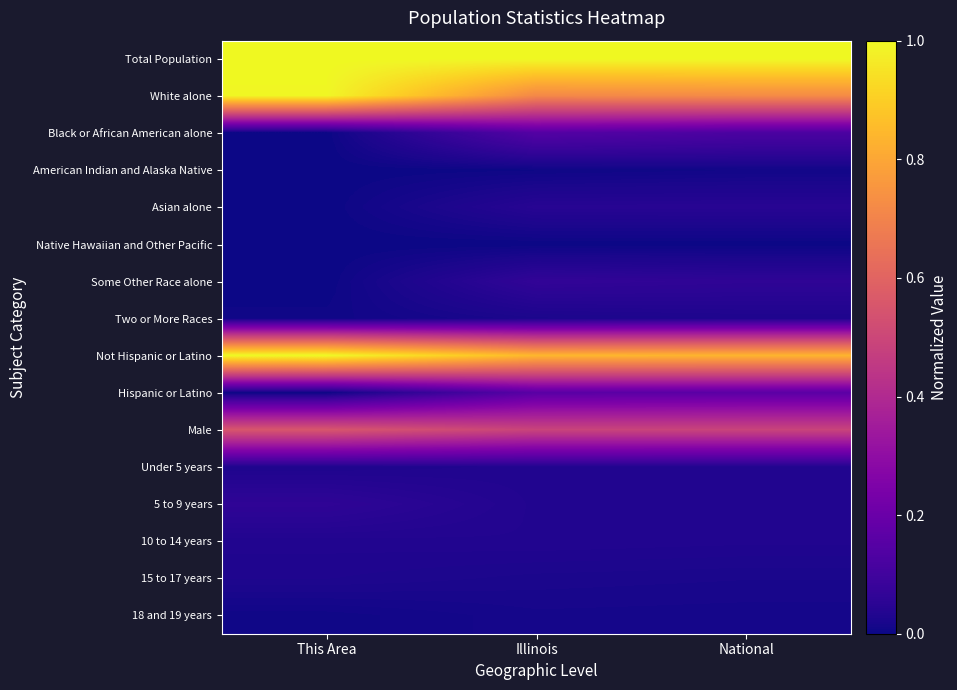

What is the total value across all series at National?

3.6